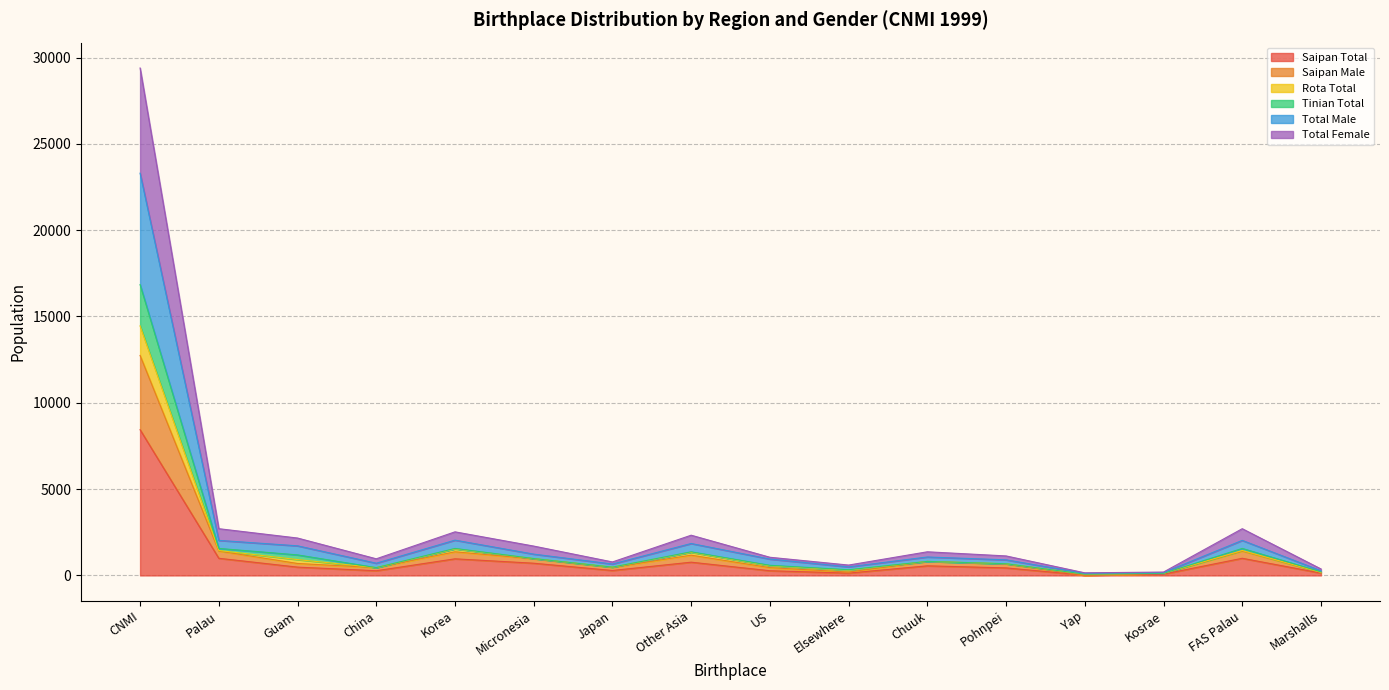

Does the chart have visible grid lines?

Yes